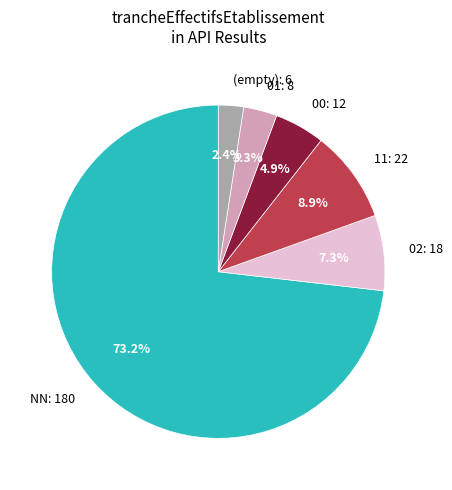

What portion of the pie excludes 11: 22?

91.1%